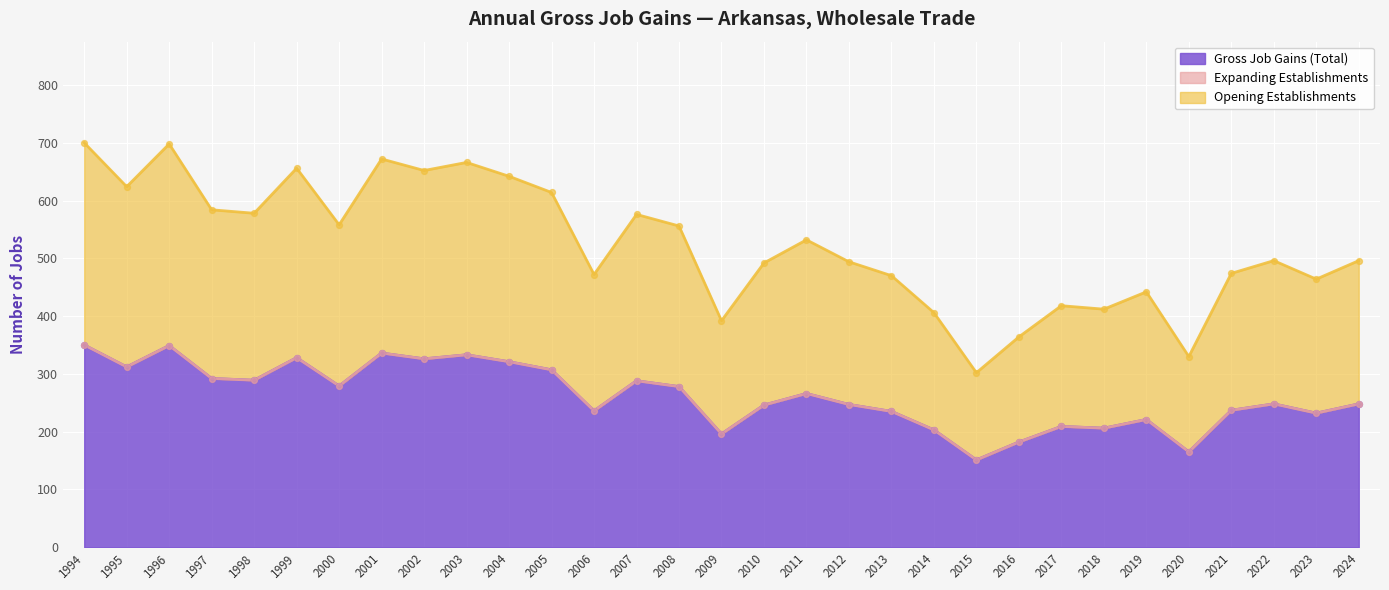

Which series has the widest spread of Y values?

Gross Job Gains (Total)